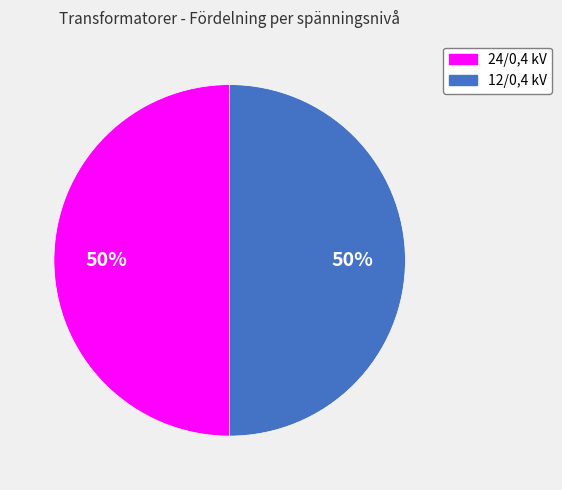

What percentage is the 24/0,4 kV slice, to the nearest percent?

50%